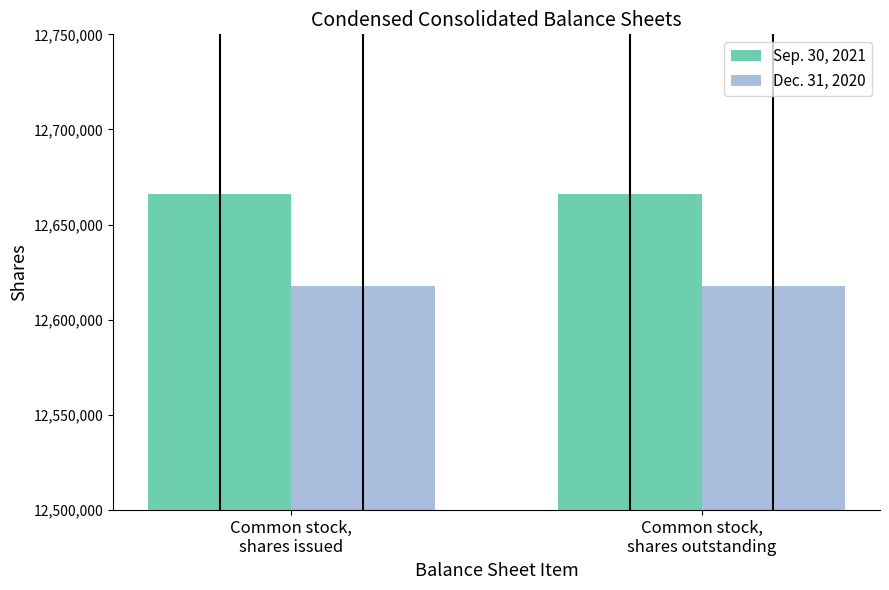

Rank the series by their maximum value, from lowest to highest.

Dec. 31, 2020, Sep. 30, 2021